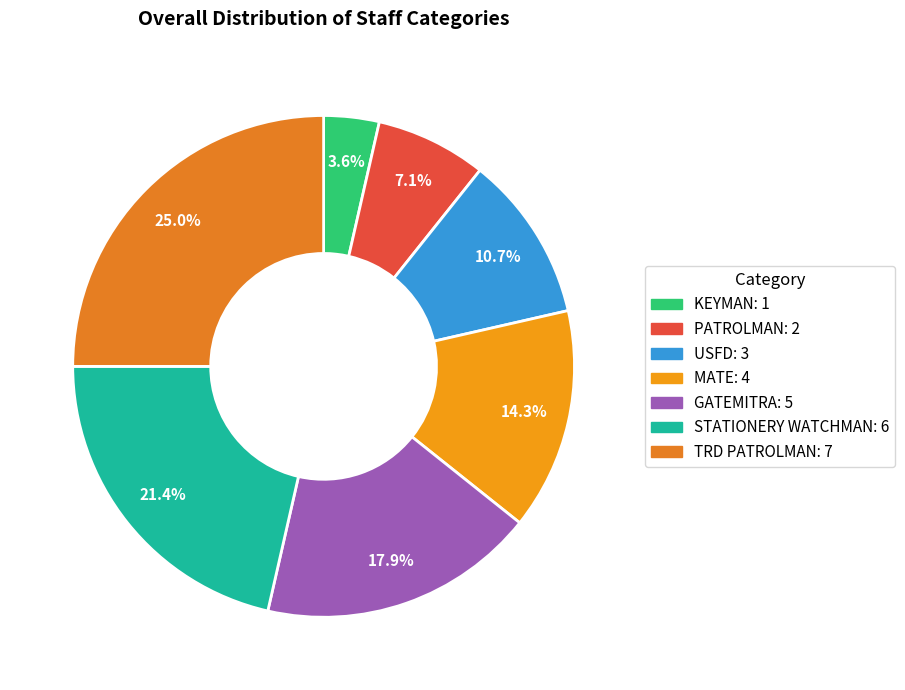

To the nearest percent, what percentage of the pie is TRD PATROLMAN?

25%